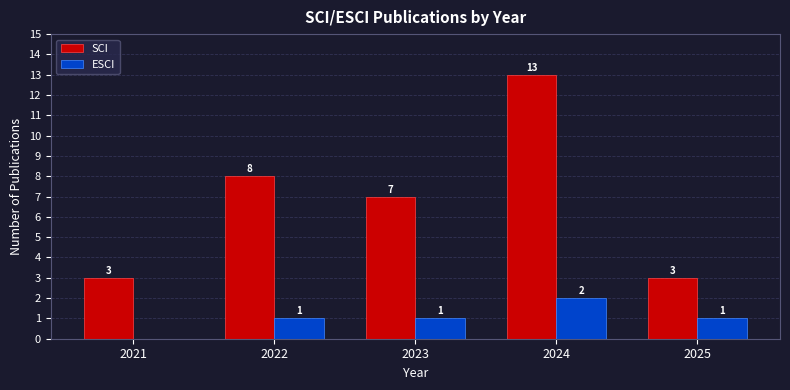

Are the bars horizontal?

No